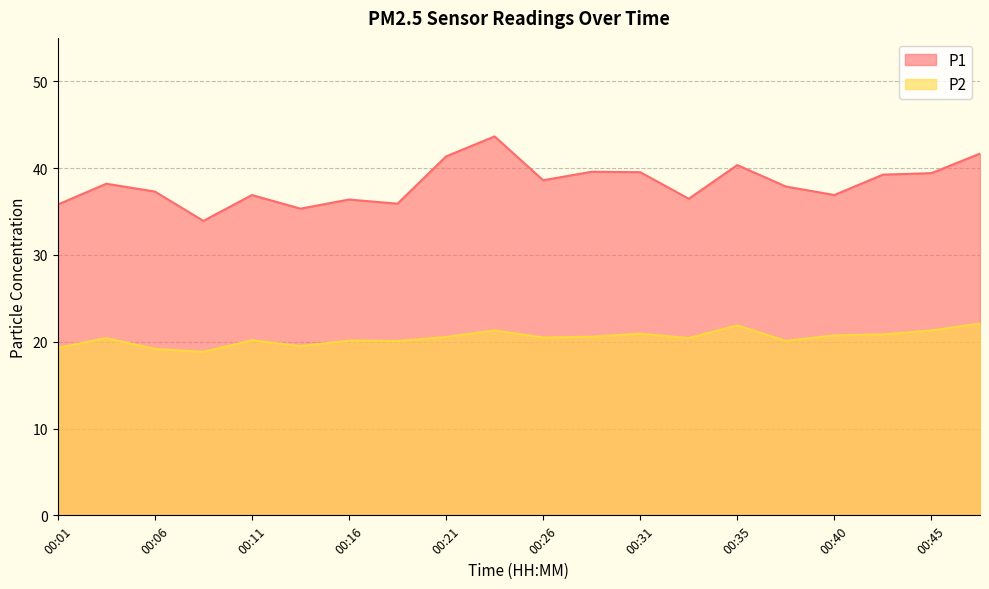

Where is P2 nearest to the value 20?

00:18